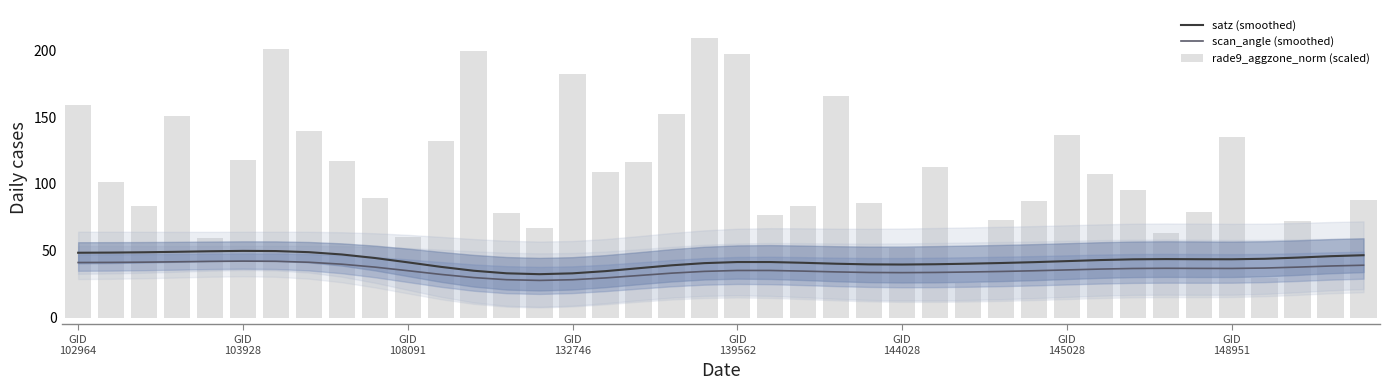

What are all the series names shown in the legend?

satz (smoothed), scan_angle (smoothed), rade9_aggzone_norm (scaled)